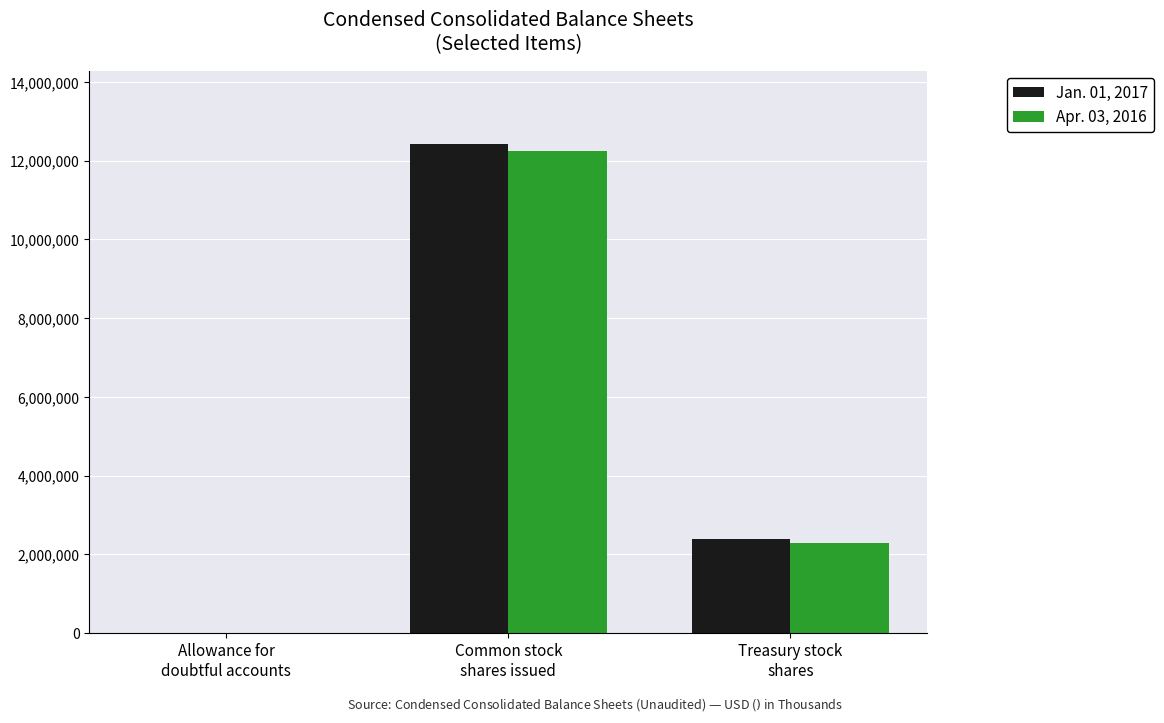

At which label is Jan. 01, 2017 closest to 6212281?

Treasury stock
shares